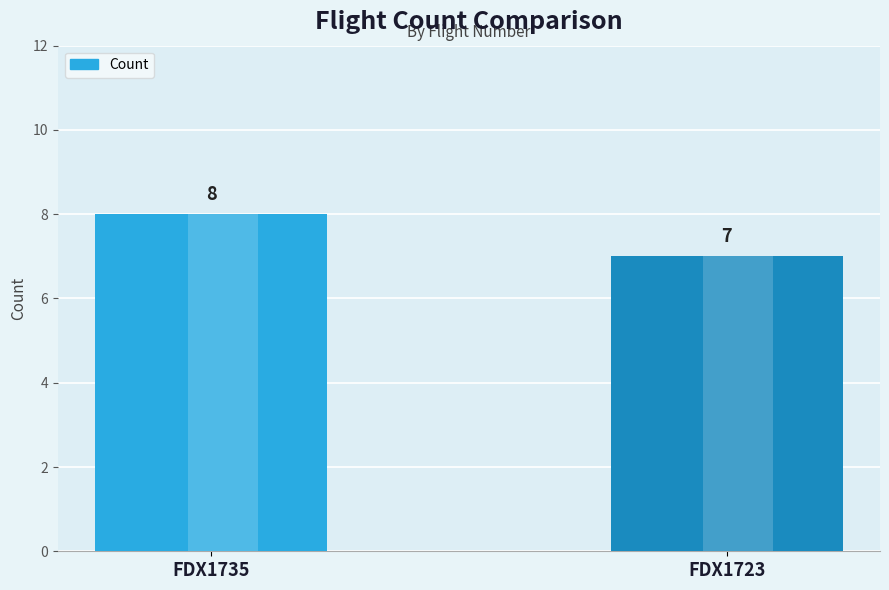

List the labels in order of value, largest first.

FDX1735, FDX1723